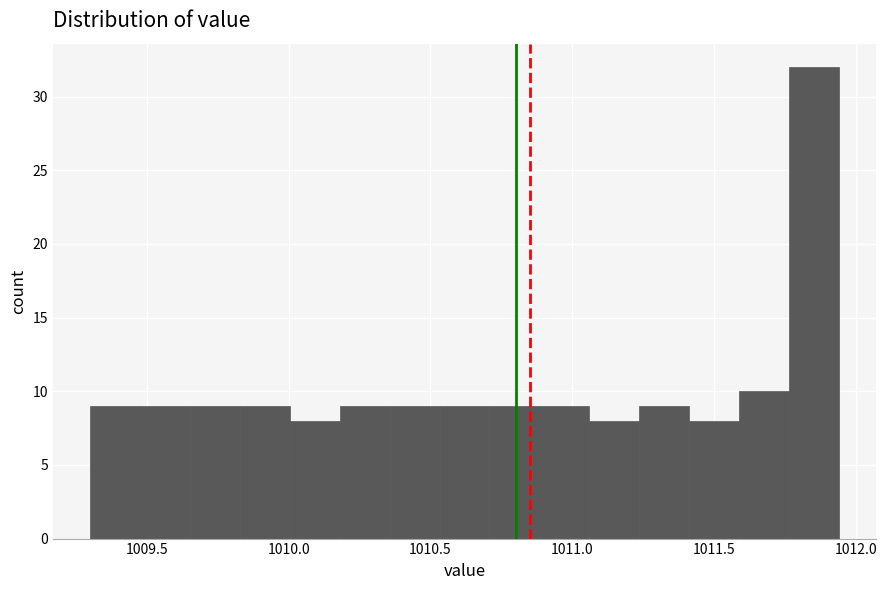

Around what value on the x-axis is the tallest bar? Give the approximate position of its centre, as read against the axis.

1011.85